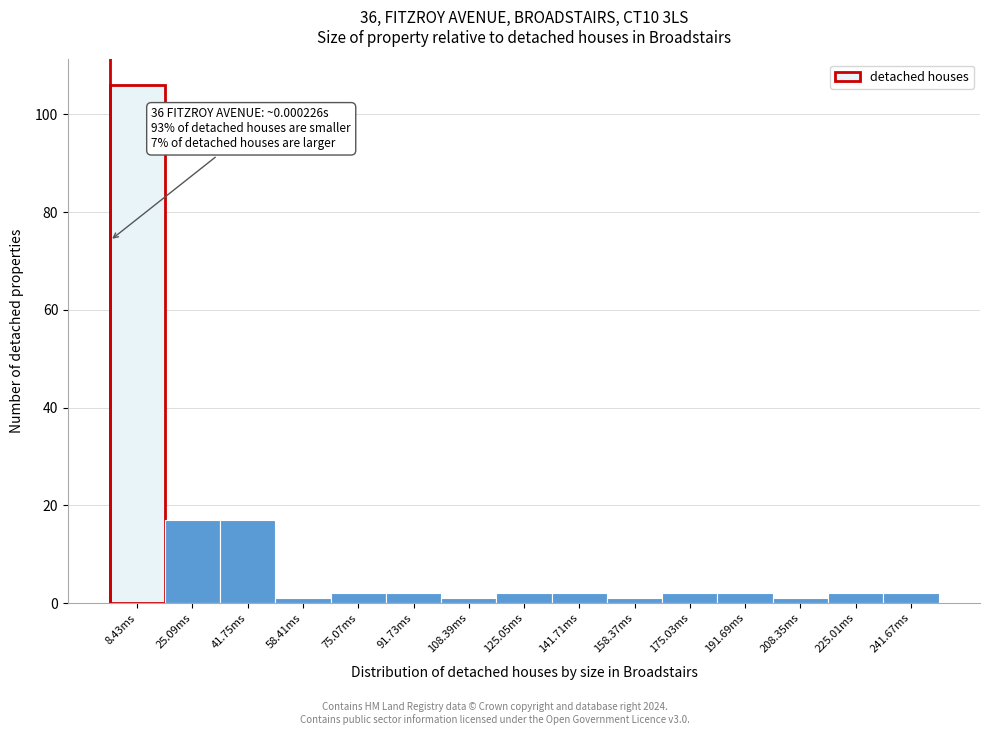

Reading left to right, list all the values displayed in this chart.

8.43ms=106	25.09ms=17	41.75ms=17	58.41ms=1	75.07ms=2	91.73ms=2	108.39ms=1	125.05ms=2	141.71ms=2	158.37ms=1	175.03ms=2	191.69ms=2	208.35ms=1	225.01ms=2	241.67ms=2